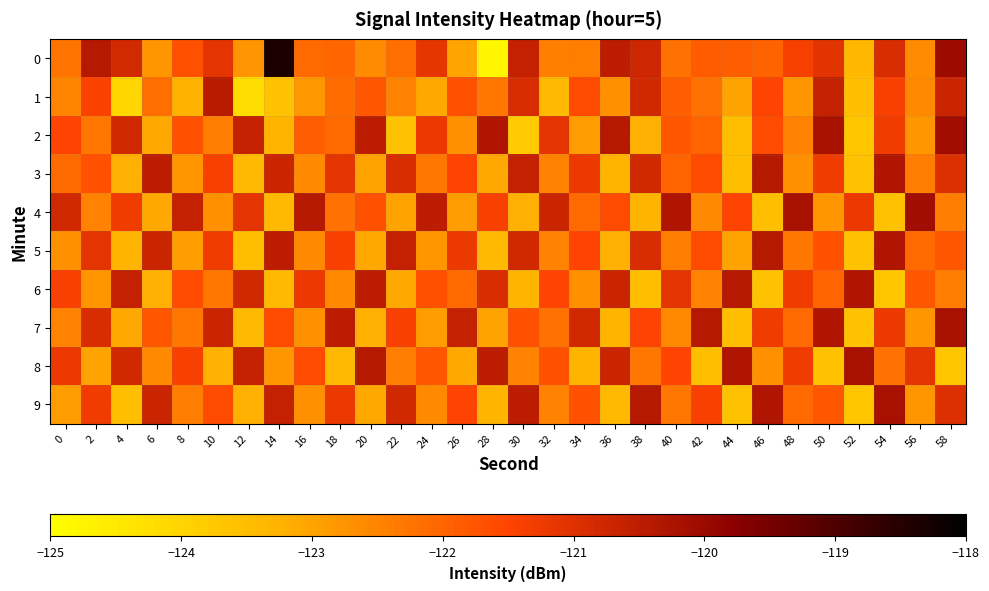

How many data points does each series have?

30